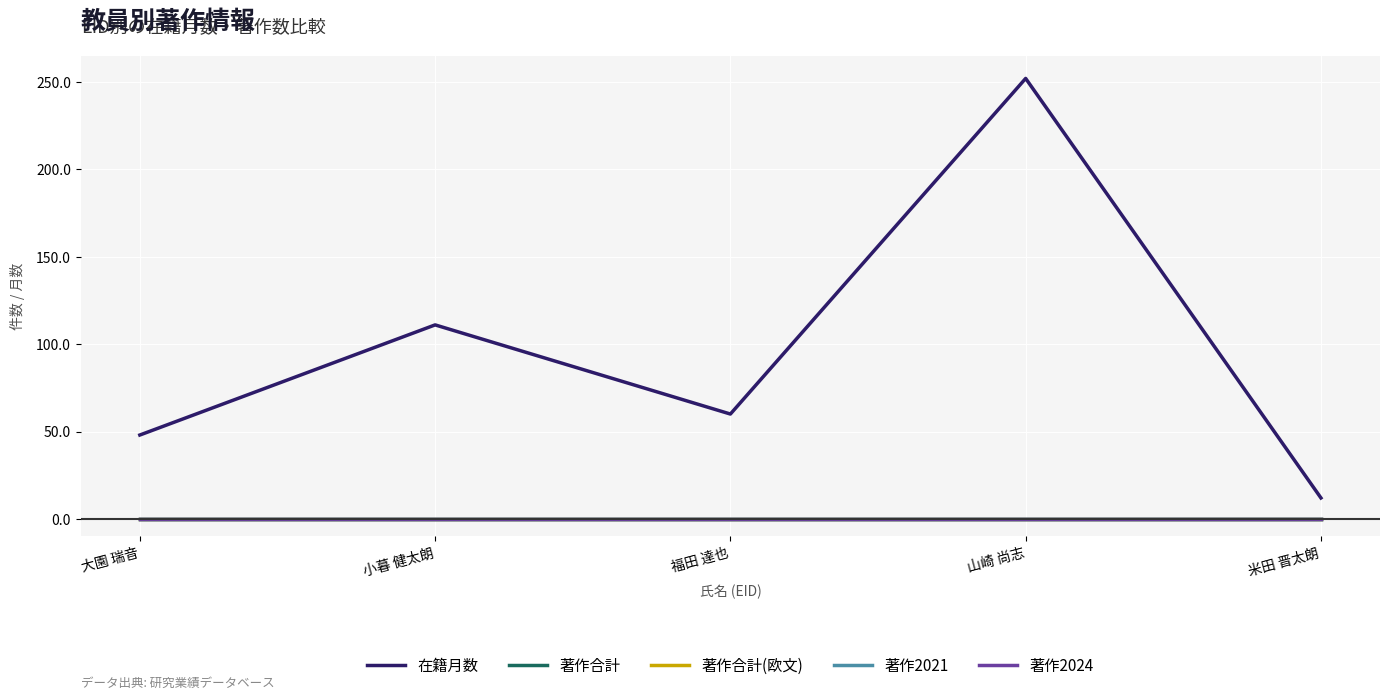

Which series changed the most between 小暮 健太朗 and 福田 達也?

在籍月数